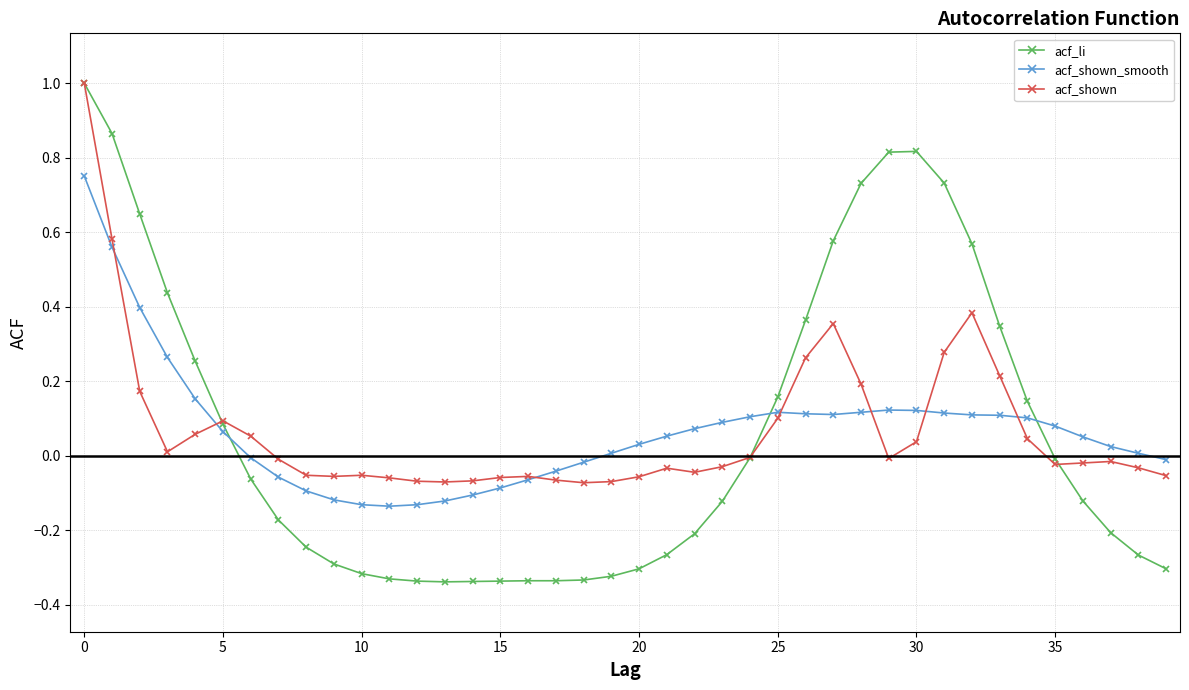

True or false: acf_li and acf_shown_smooth intersect in this chart.

True